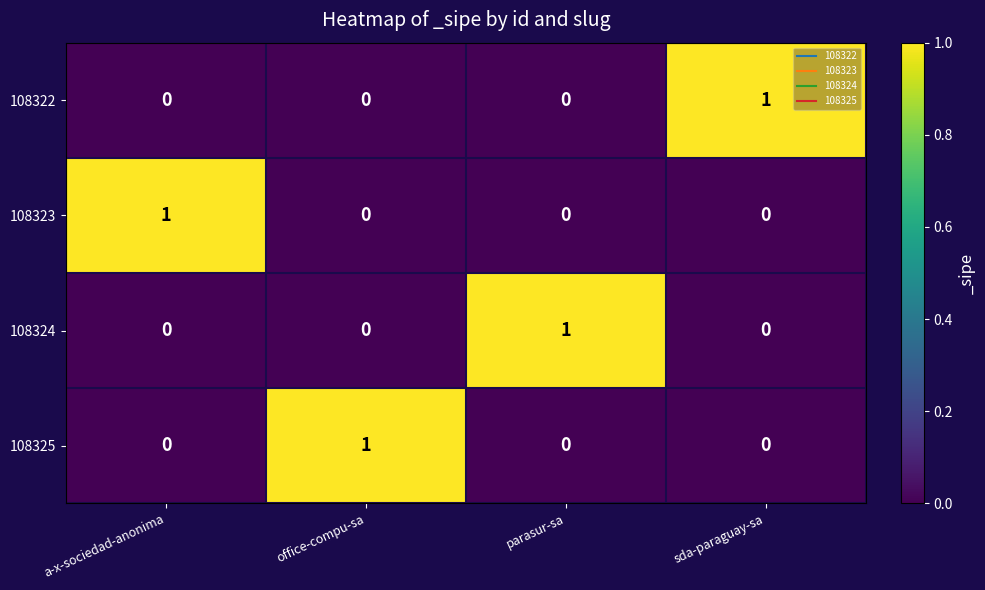

Count the number of categories in the chart.

4